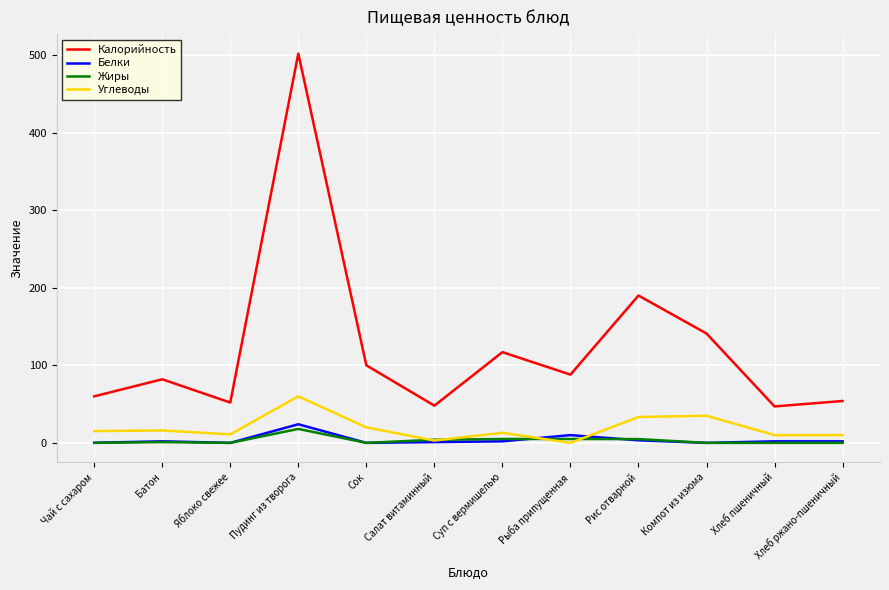

True or false: Жиры and Углеводы intersect in this chart.

True